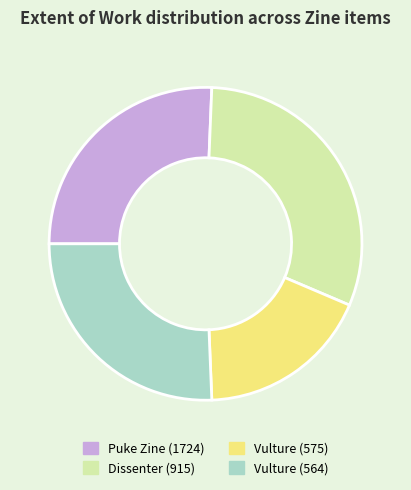

Is it true that Vulture (564) is 12% of the pie?

False